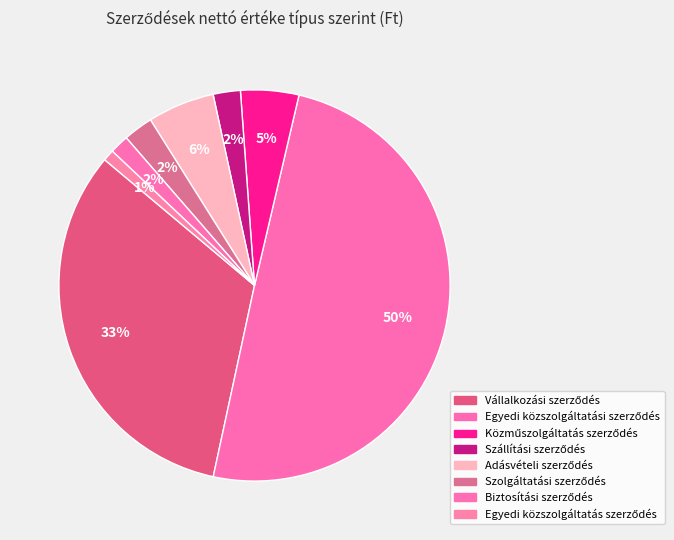

Count the number of slices in the pie.

8